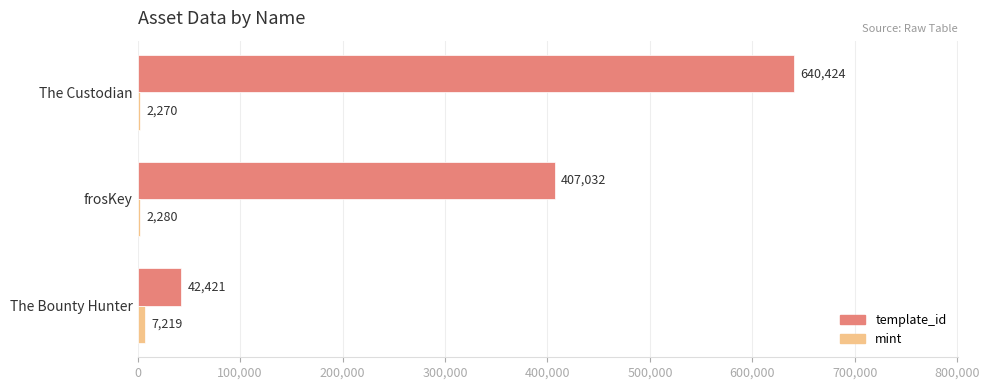

At which category does the chart reach its peak across all series?

The Custodian